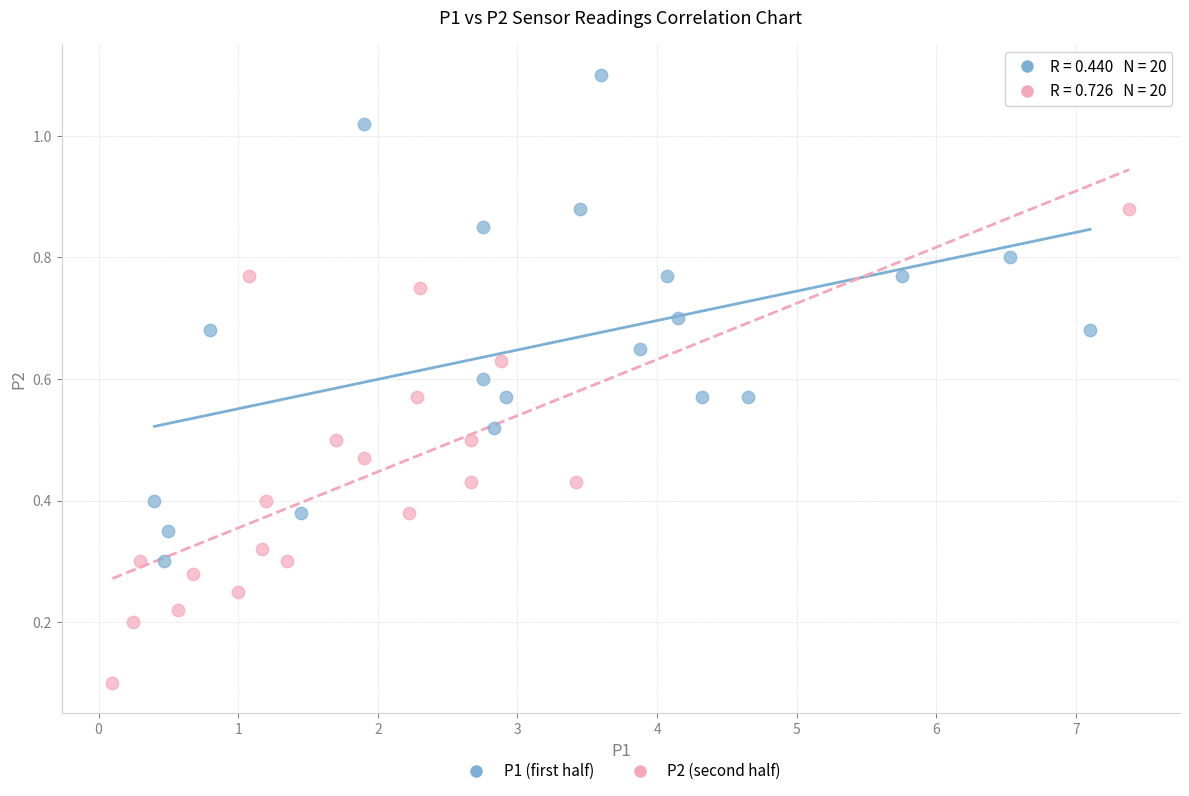

Which series reaches the minimum Y coordinate?

P2 (second half)